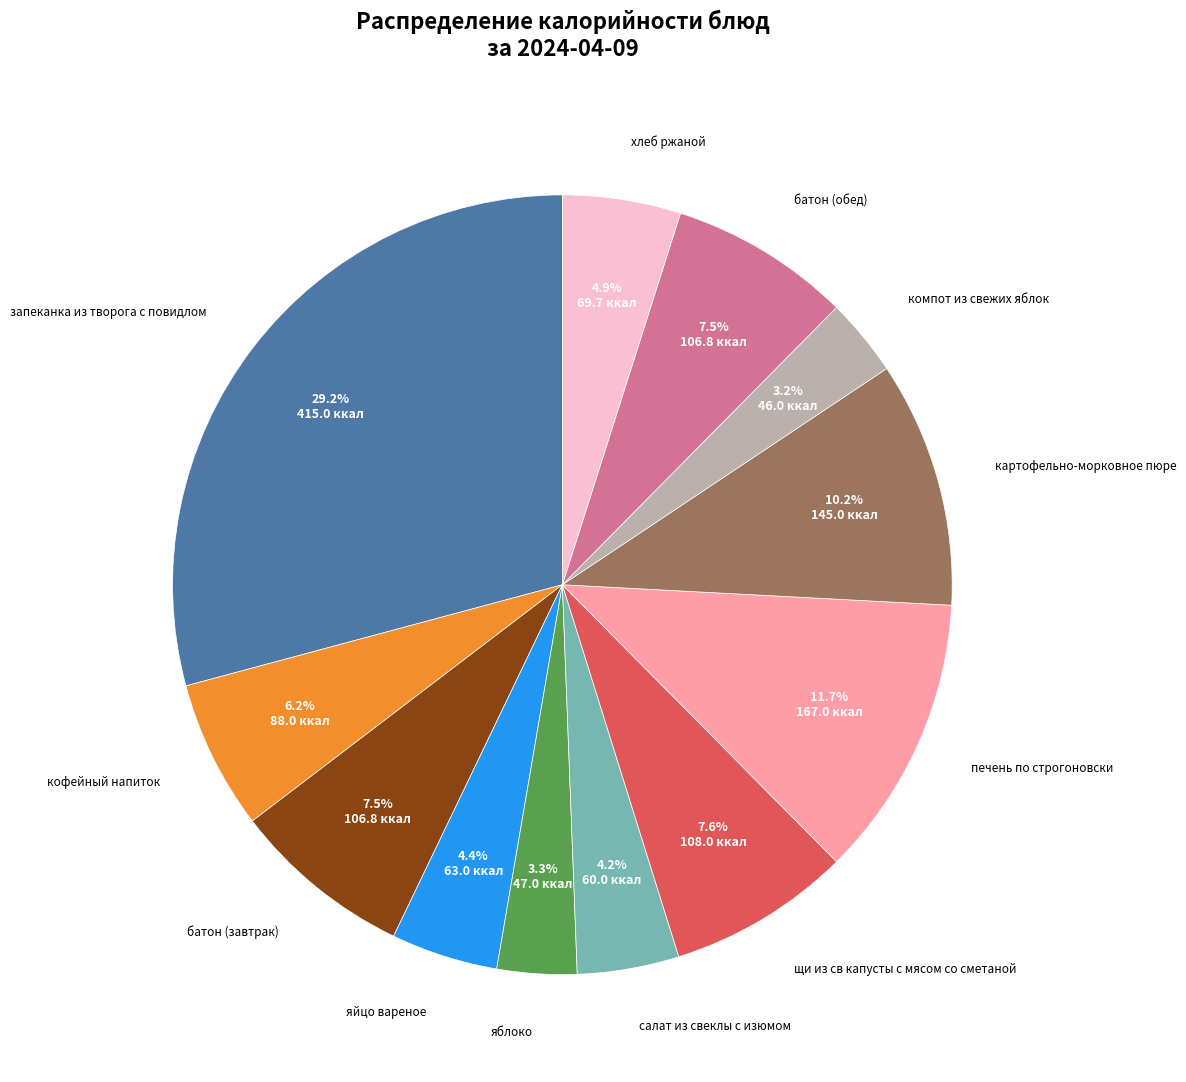

Which has a higher value, печень по строгоновски or яблоко?

печень по строгоновски